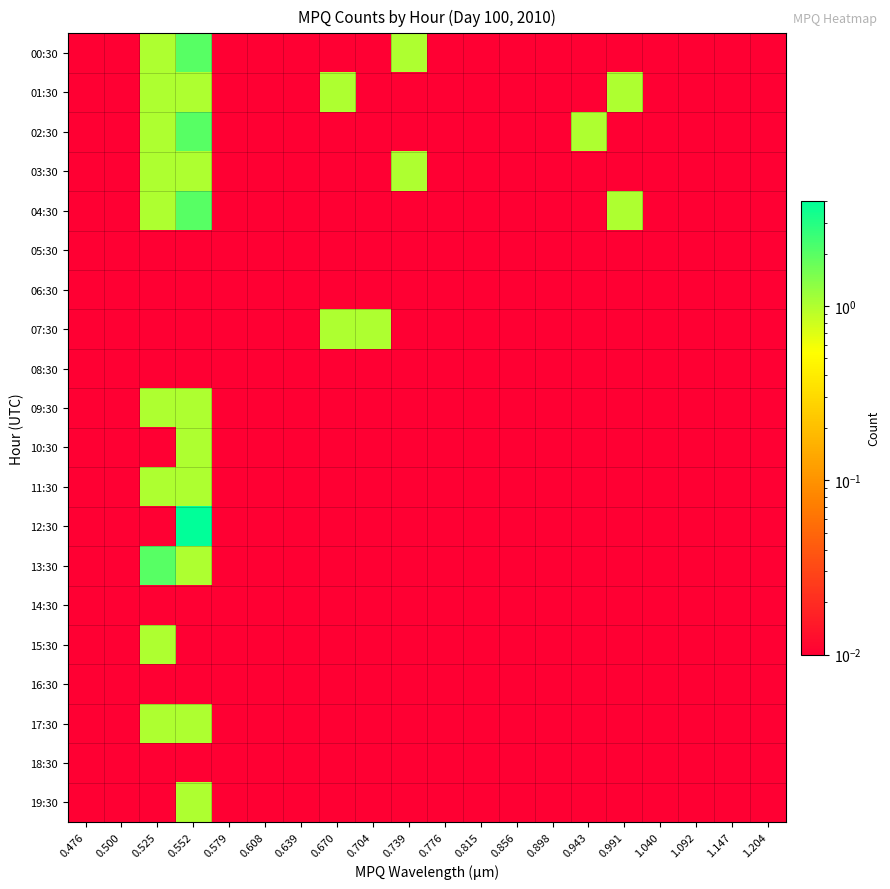

Reading left to right, transcribe all the data shown in this chart.

00:30: 0.476=0.0	0.500=0.0	0.525=1.0	0.552=2.0	0.579=0.0	0.608=0.0	0.639=0.0	0.670=0.0	0.704=0.0	0.739=1.0	0.776=0.0	0.815=0.0	0.856=0.0	0.898=0.0	0.943=0.0	0.991=0.0	1.040=0.0	1.092=0.0	1.147=0.0	1.204=0.0
01:30: 0.476=0.0	0.500=0.0	0.525=1.0	0.552=1.0	0.579=0.0	0.608=0.0	0.639=0.0	0.670=1.0	0.704=0.0	0.739=0.0	0.776=0.0	0.815=0.0	0.856=0.0	0.898=0.0	0.943=0.0	0.991=1.0	1.040=0.0	1.092=0.0	1.147=0.0	1.204=0.0
02:30: 0.476=0.0	0.500=0.0	0.525=1.0	0.552=2.0	0.579=0.0	0.608=0.0	0.639=0.0	0.670=0.0	0.704=0.0	0.739=0.0	0.776=0.0	0.815=0.0	0.856=0.0	0.898=0.0	0.943=1.0	0.991=0.0	1.040=0.0	1.092=0.0	1.147=0.0	1.204=0.0
03:30: 0.476=0.0	0.500=0.0	0.525=1.0	0.552=1.0	0.579=0.0	0.608=0.0	0.639=0.0	0.670=0.0	0.704=0.0	0.739=1.0	0.776=0.0	0.815=0.0	0.856=0.0	0.898=0.0	0.943=0.0	0.991=0.0	1.040=0.0	1.092=0.0	1.147=0.0	1.204=0.0
04:30: 0.476=0.0	0.500=0.0	0.525=1.0	0.552=2.0	0.579=0.0	0.608=0.0	0.639=0.0	0.670=0.0	0.704=0.0	0.739=0.0	0.776=0.0	0.815=0.0	0.856=0.0	0.898=0.0	0.943=0.0	0.991=1.0	1.040=0.0	1.092=0.0	1.147=0.0	1.204=0.0
05:30: 0.476=0.0	0.500=0.0	0.525=0.0	0.552=0.0	0.579=0.0	0.608=0.0	0.639=0.0	0.670=0.0	0.704=0.0	0.739=0.0	0.776=0.0	0.815=0.0	0.856=0.0	0.898=0.0	0.943=0.0	0.991=0.0	1.040=0.0	1.092=0.0	1.147=0.0	1.204=0.0
06:30: 0.476=0.0	0.500=0.0	0.525=0.0	0.552=0.0	0.579=0.0	0.608=0.0	0.639=0.0	0.670=0.0	0.704=0.0	0.739=0.0	0.776=0.0	0.815=0.0	0.856=0.0	0.898=0.0	0.943=0.0	0.991=0.0	1.040=0.0	1.092=0.0	1.147=0.0	1.204=0.0
07:30: 0.476=0.0	0.500=0.0	0.525=0.0	0.552=0.0	0.579=0.0	0.608=0.0	0.639=0.0	0.670=1.0	0.704=1.0	0.739=0.0	0.776=0.0	0.815=0.0	0.856=0.0	0.898=0.0	0.943=0.0	0.991=0.0	1.040=0.0	1.092=0.0	1.147=0.0	1.204=0.0
08:30: 0.476=0.0	0.500=0.0	0.525=0.0	0.552=0.0	0.579=0.0	0.608=0.0	0.639=0.0	0.670=0.0	0.704=0.0	0.739=0.0	0.776=0.0	0.815=0.0	0.856=0.0	0.898=0.0	0.943=0.0	0.991=0.0	1.040=0.0	1.092=0.0	1.147=0.0	1.204=0.0
09:30: 0.476=0.0	0.500=0.0	0.525=1.0	0.552=1.0	0.579=0.0	0.608=0.0	0.639=0.0	0.670=0.0	0.704=0.0	0.739=0.0	0.776=0.0	0.815=0.0	0.856=0.0	0.898=0.0	0.943=0.0	0.991=0.0	1.040=0.0	1.092=0.0	1.147=0.0	1.204=0.0
10:30: 0.476=0.0	0.500=0.0	0.525=0.0	0.552=1.0	0.579=0.0	0.608=0.0	0.639=0.0	0.670=0.0	0.704=0.0	0.739=0.0	0.776=0.0	0.815=0.0	0.856=0.0	0.898=0.0	0.943=0.0	0.991=0.0	1.040=0.0	1.092=0.0	1.147=0.0	1.204=0.0
11:30: 0.476=0.0	0.500=0.0	0.525=1.0	0.552=1.0	0.579=0.0	0.608=0.0	0.639=0.0	0.670=0.0	0.704=0.0	0.739=0.0	0.776=0.0	0.815=0.0	0.856=0.0	0.898=0.0	0.943=0.0	0.991=0.0	1.040=0.0	1.092=0.0	1.147=0.0	1.204=0.0
12:30: 0.476=0.0	0.500=0.0	0.525=0.0	0.552=4.0	0.579=0.0	0.608=0.0	0.639=0.0	0.670=0.0	0.704=0.0	0.739=0.0	0.776=0.0	0.815=0.0	0.856=0.0	0.898=0.0	0.943=0.0	0.991=0.0	1.040=0.0	1.092=0.0	1.147=0.0	1.204=0.0
13:30: 0.476=0.0	0.500=0.0	0.525=2.0	0.552=1.0	0.579=0.0	0.608=0.0	0.639=0.0	0.670=0.0	0.704=0.0	0.739=0.0	0.776=0.0	0.815=0.0	0.856=0.0	0.898=0.0	0.943=0.0	0.991=0.0	1.040=0.0	1.092=0.0	1.147=0.0	1.204=0.0
14:30: 0.476=0.0	0.500=0.0	0.525=0.0	0.552=0.0	0.579=0.0	0.608=0.0	0.639=0.0	0.670=0.0	0.704=0.0	0.739=0.0	0.776=0.0	0.815=0.0	0.856=0.0	0.898=0.0	0.943=0.0	0.991=0.0	1.040=0.0	1.092=0.0	1.147=0.0	1.204=0.0
15:30: 0.476=0.0	0.500=0.0	0.525=1.0	0.552=0.0	0.579=0.0	0.608=0.0	0.639=0.0	0.670=0.0	0.704=0.0	0.739=0.0	0.776=0.0	0.815=0.0	0.856=0.0	0.898=0.0	0.943=0.0	0.991=0.0	1.040=0.0	1.092=0.0	1.147=0.0	1.204=0.0
16:30: 0.476=0.0	0.500=0.0	0.525=0.0	0.552=0.0	0.579=0.0	0.608=0.0	0.639=0.0	0.670=0.0	0.704=0.0	0.739=0.0	0.776=0.0	0.815=0.0	0.856=0.0	0.898=0.0	0.943=0.0	0.991=0.0	1.040=0.0	1.092=0.0	1.147=0.0	1.204=0.0
17:30: 0.476=0.0	0.500=0.0	0.525=1.0	0.552=1.0	0.579=0.0	0.608=0.0	0.639=0.0	0.670=0.0	0.704=0.0	0.739=0.0	0.776=0.0	0.815=0.0	0.856=0.0	0.898=0.0	0.943=0.0	0.991=0.0	1.040=0.0	1.092=0.0	1.147=0.0	1.204=0.0
18:30: 0.476=0.0	0.500=0.0	0.525=0.0	0.552=0.0	0.579=0.0	0.608=0.0	0.639=0.0	0.670=0.0	0.704=0.0	0.739=0.0	0.776=0.0	0.815=0.0	0.856=0.0	0.898=0.0	0.943=0.0	0.991=0.0	1.040=0.0	1.092=0.0	1.147=0.0	1.204=0.0
19:30: 0.476=0.0	0.500=0.0	0.525=0.0	0.552=1.0	0.579=0.0	0.608=0.0	0.639=0.0	0.670=0.0	0.704=0.0	0.739=0.0	0.776=0.0	0.815=0.0	0.856=0.0	0.898=0.0	0.943=0.0	0.991=0.0	1.040=0.0	1.092=0.0	1.147=0.0	1.204=0.0